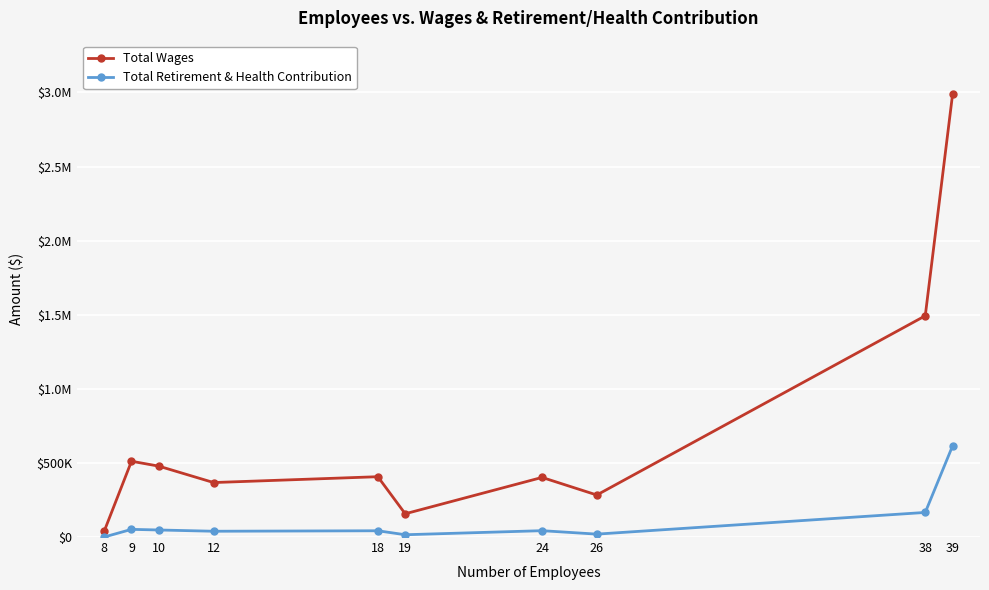

Does the chart have visible grid lines?

Yes